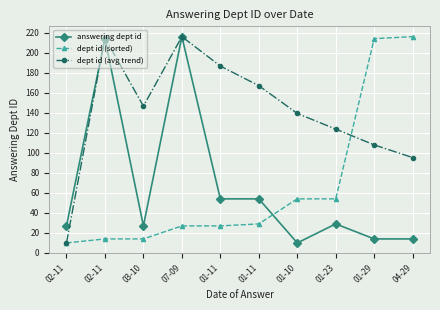

How many lines are shown in the chart?

3